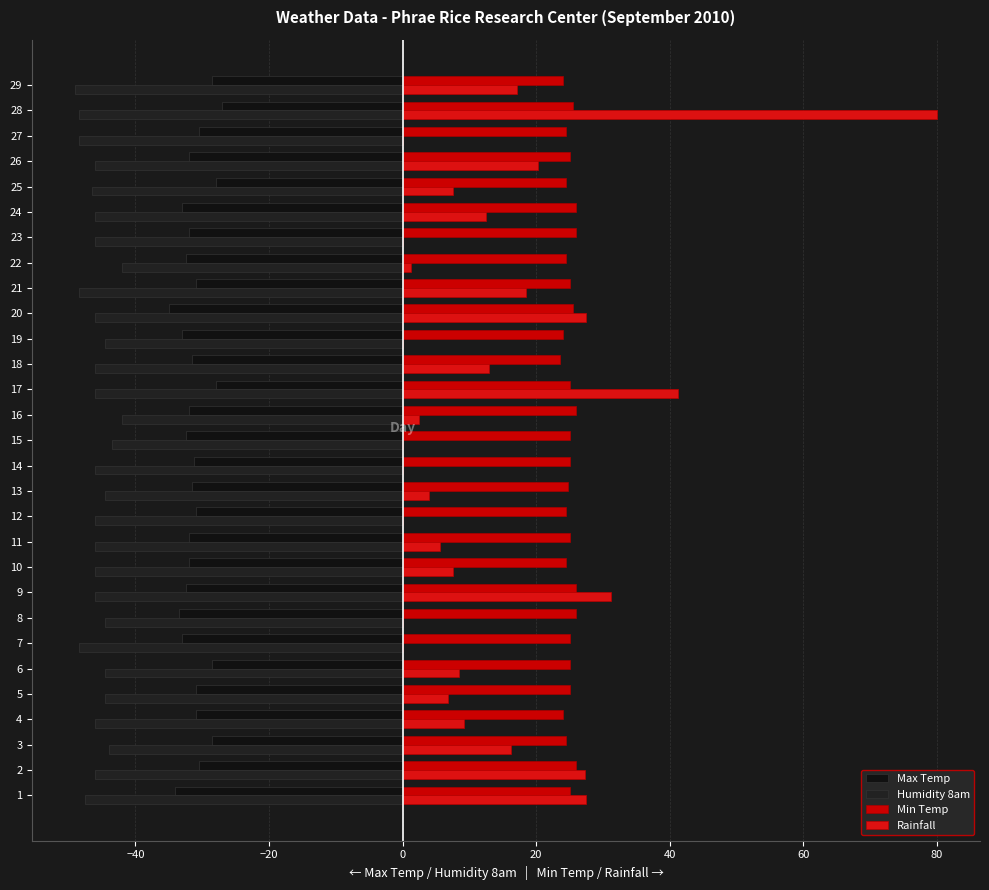

What is the maximum value for Min Temp?

26.0